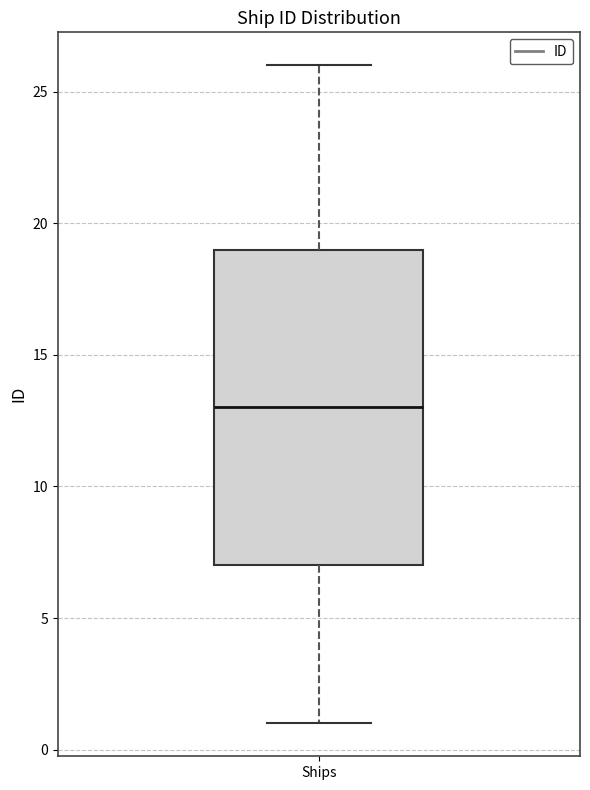

Where is the lower edge of the box for Ships on the y-axis? The values are not printed on the chart, so give them approximately, as read against the axis.

7